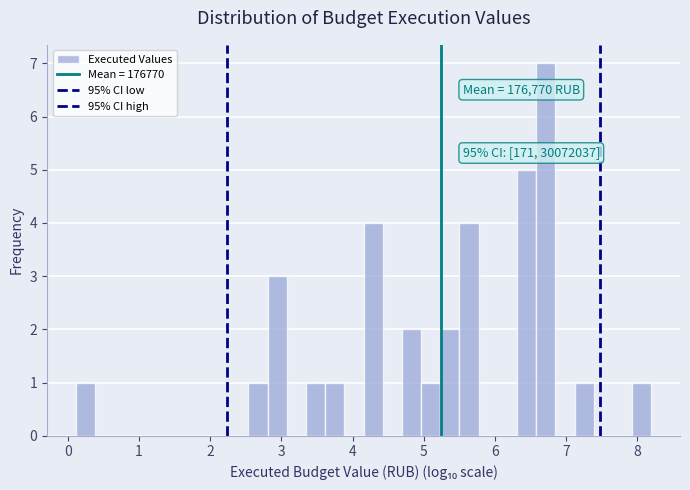

Read against the x-axis, roughly where is the centre of the tallest bar?

6.7